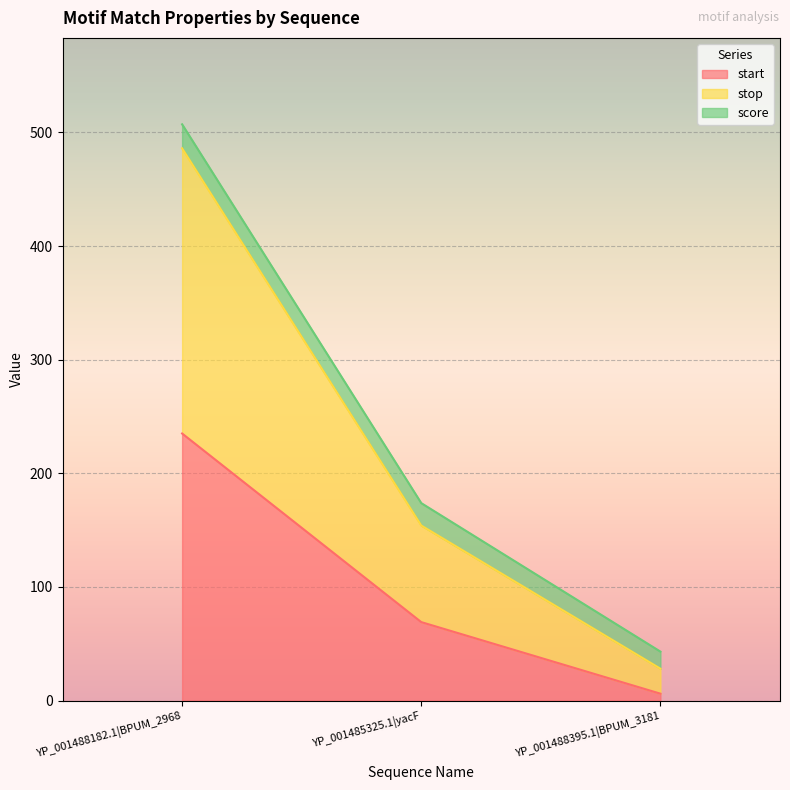

What is the highest value of the start series?

235.0